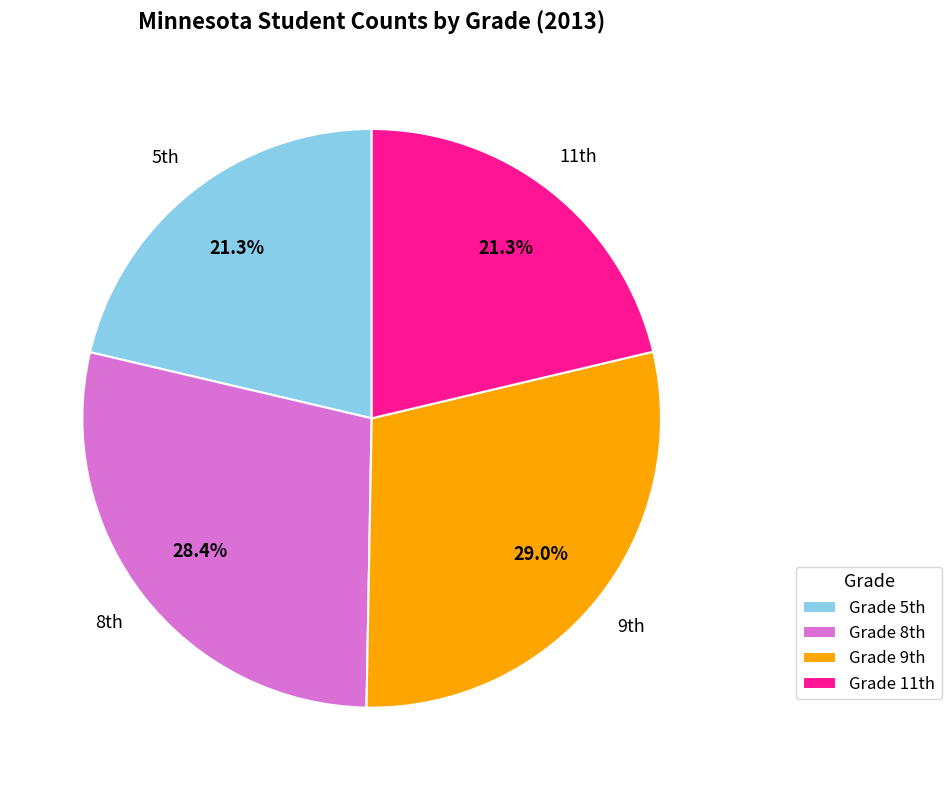

Which category has the biggest portion of the pie?

Grade 9th